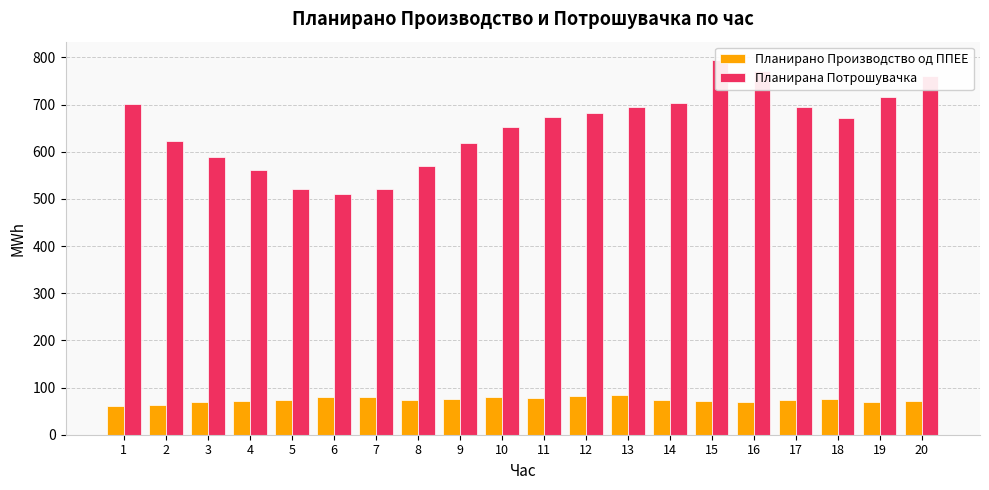

Which category has the highest value in the Планирано Производство од ППЕЕ series?

13